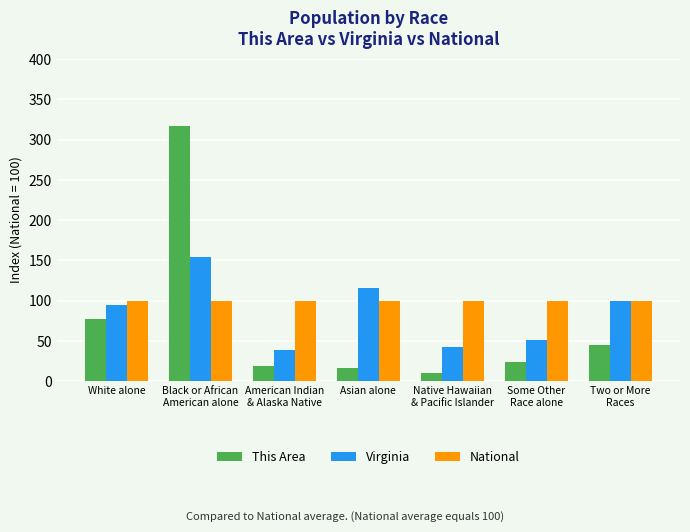

How many data points in This Area are above 23?

4